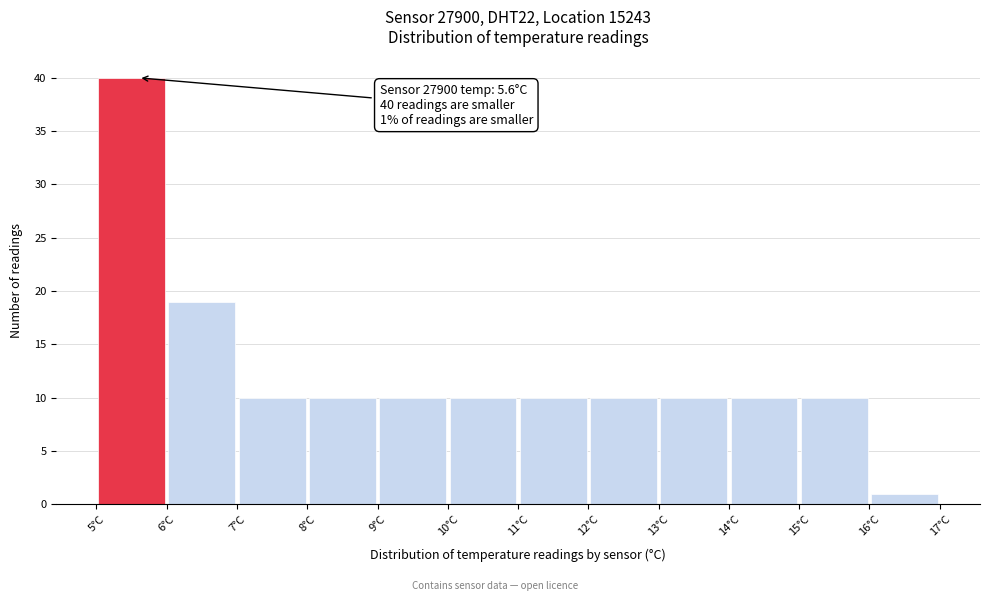

Over which range of the x-axis is the bar tallest?

5 to 6